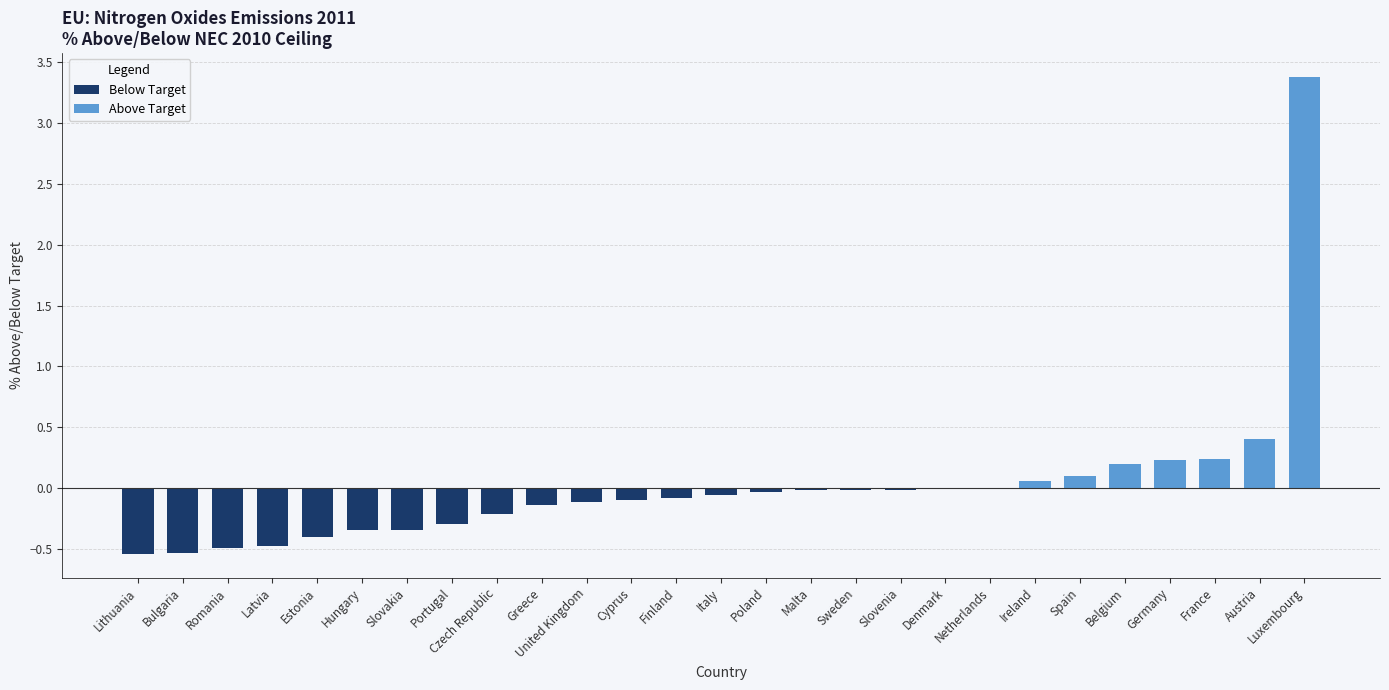

What is the label of the 5th bar from the left?

Estonia